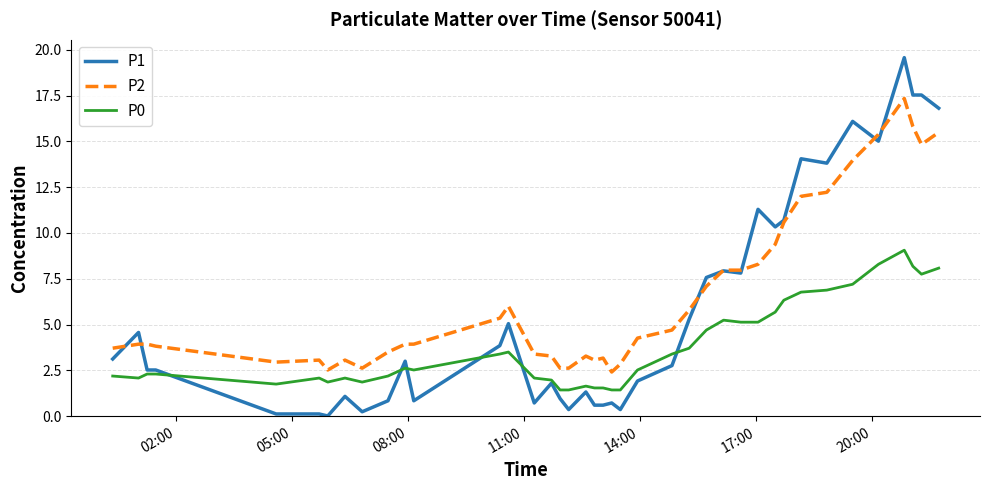

Which series has the widest spread of values?

P1